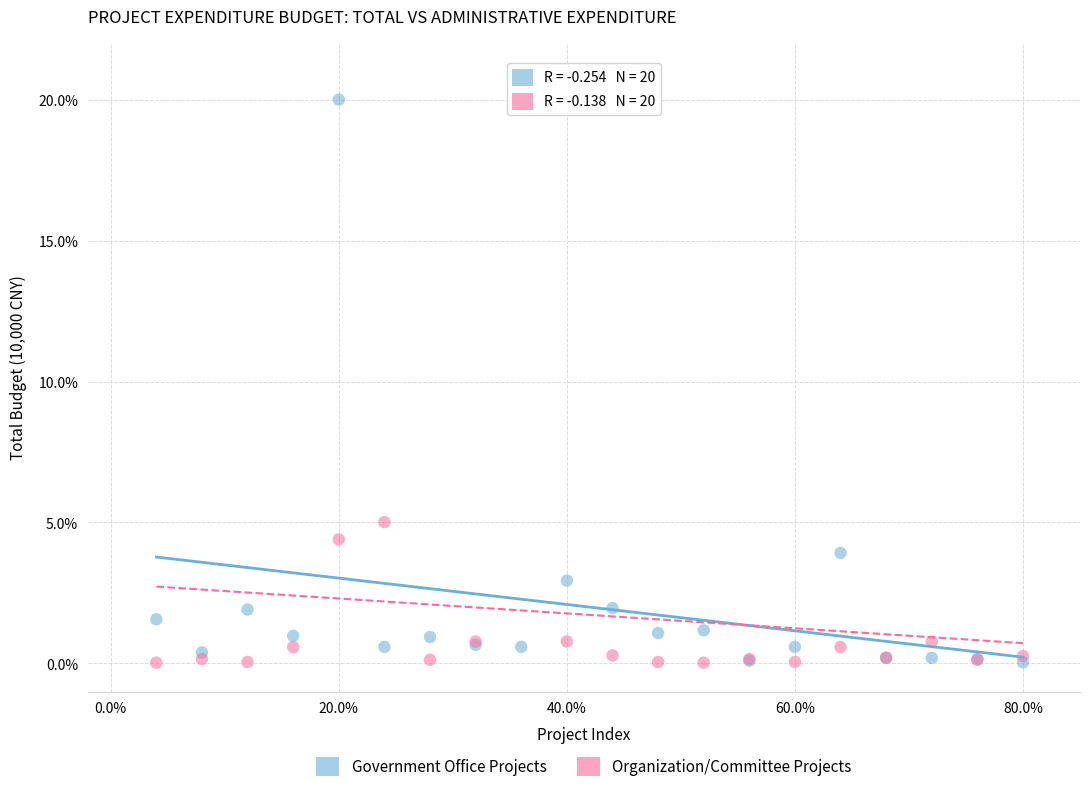

In the Organization/Committee Projects series, what Y value is closest to 10?

5.0